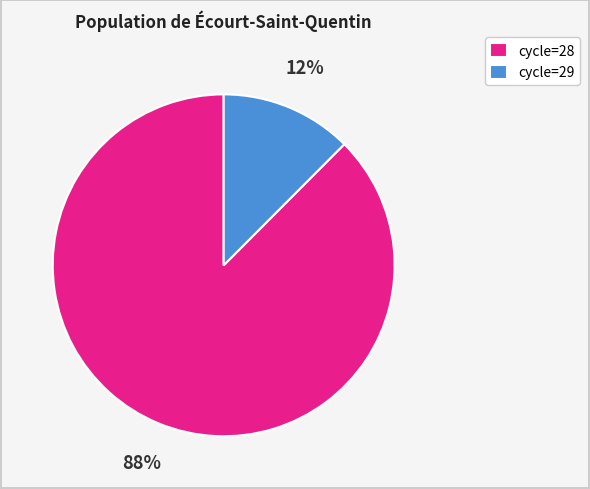

Rank the categories by value from highest to lowest.

cycle=28, cycle=29